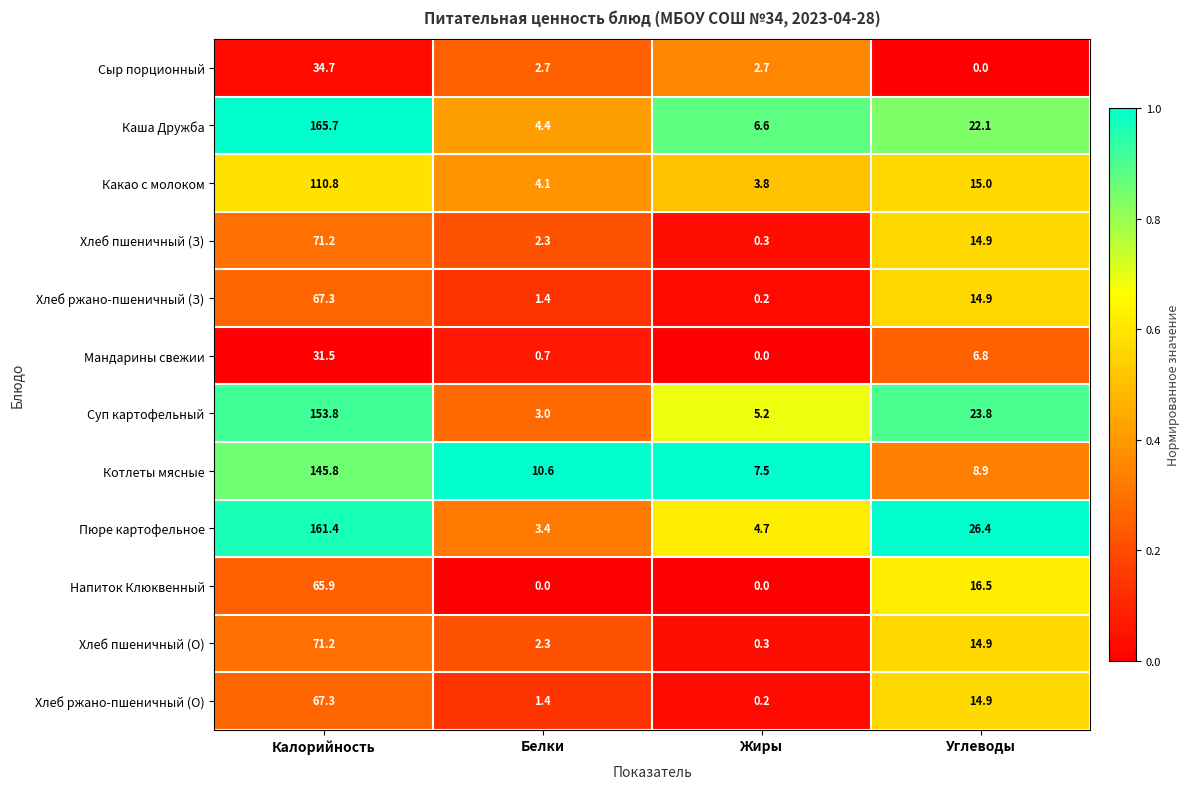

What is the difference between the Какао с молоком values at Жиры and Углеводы?

11.2